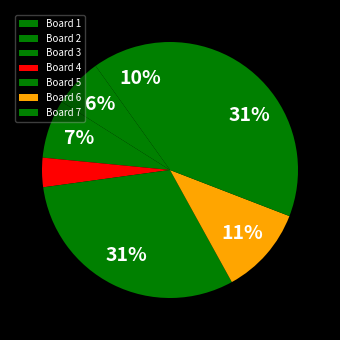

Which slice is the smallest?

Board 4